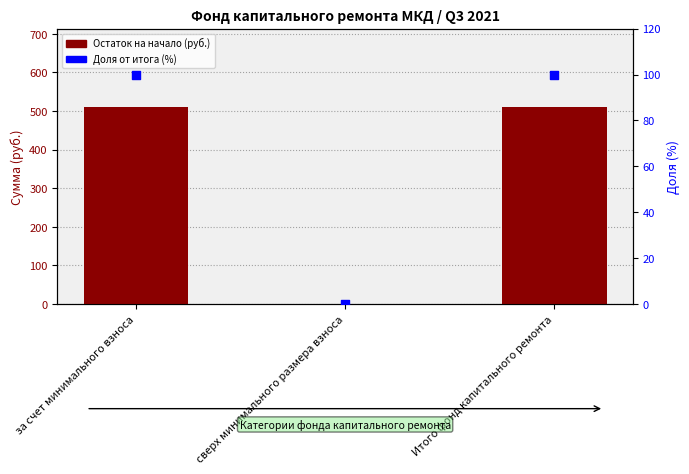

Which series has the largest total across all categories?

Остаток на начало (руб.)